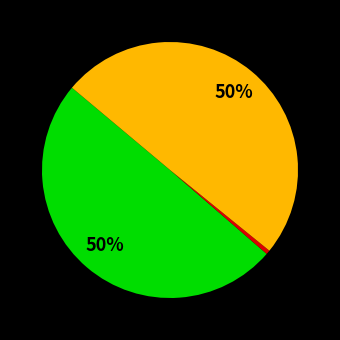

To the nearest percent, what is the difference between the largest and smallest slice percentages?

49%